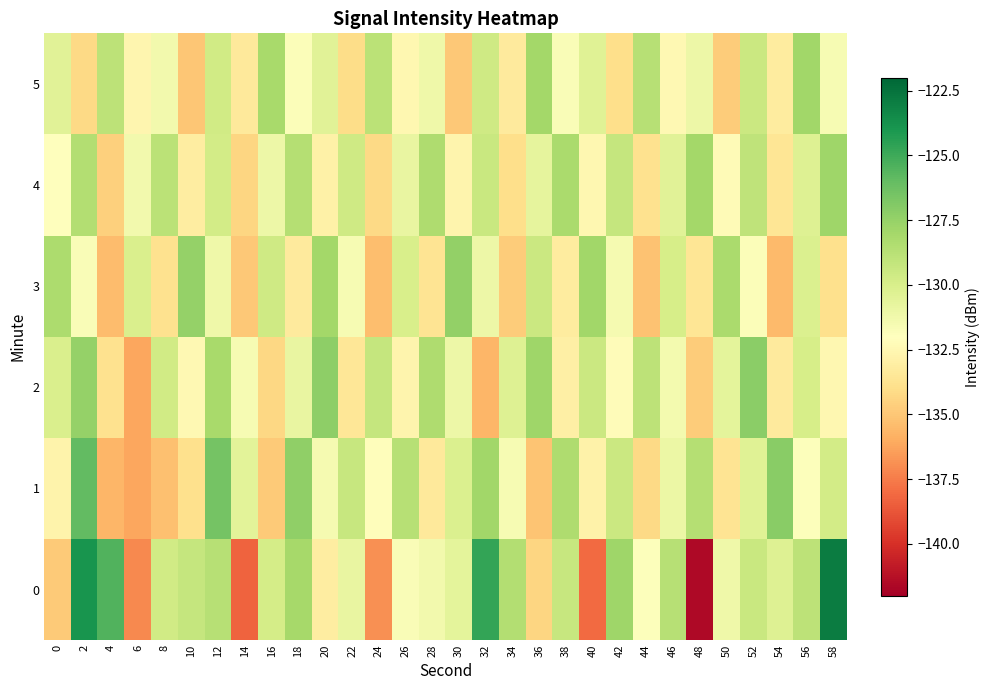

At which category does the chart reach its minimum across all series?

48